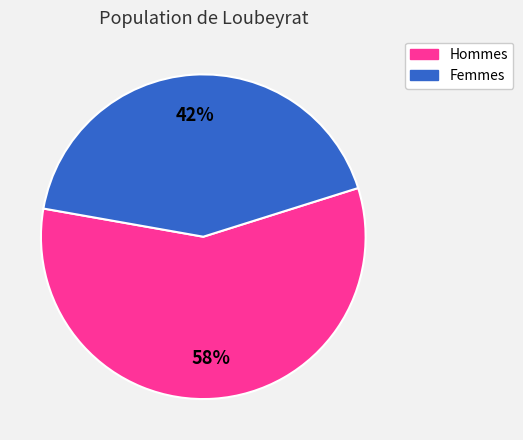

Is there any slice that represents more than half of the pie?

Yes